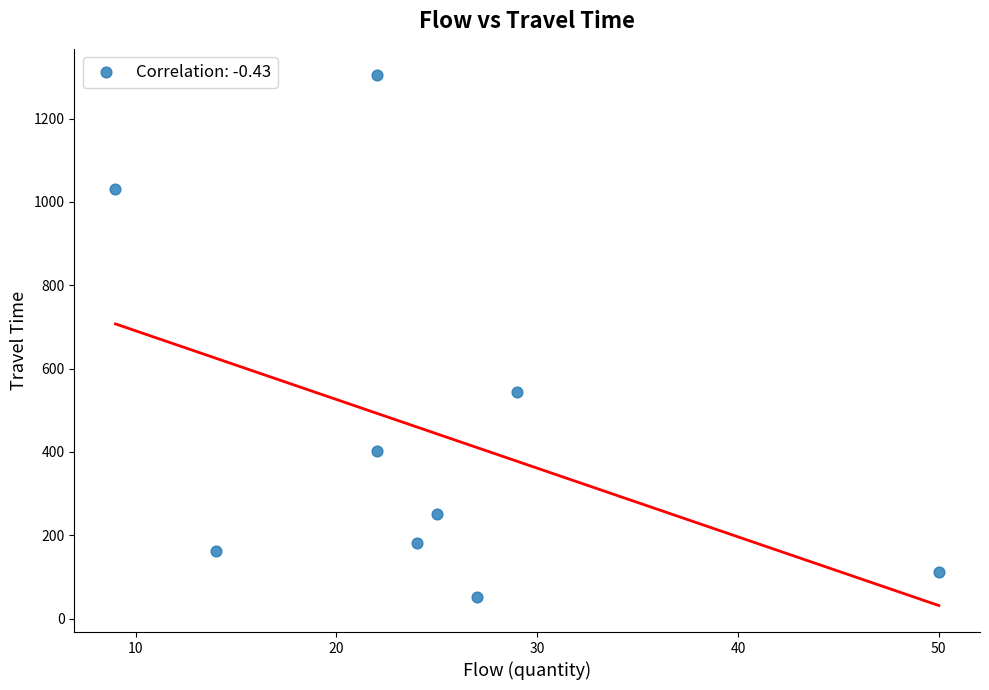

What is the range of X values (max minus min)?

41